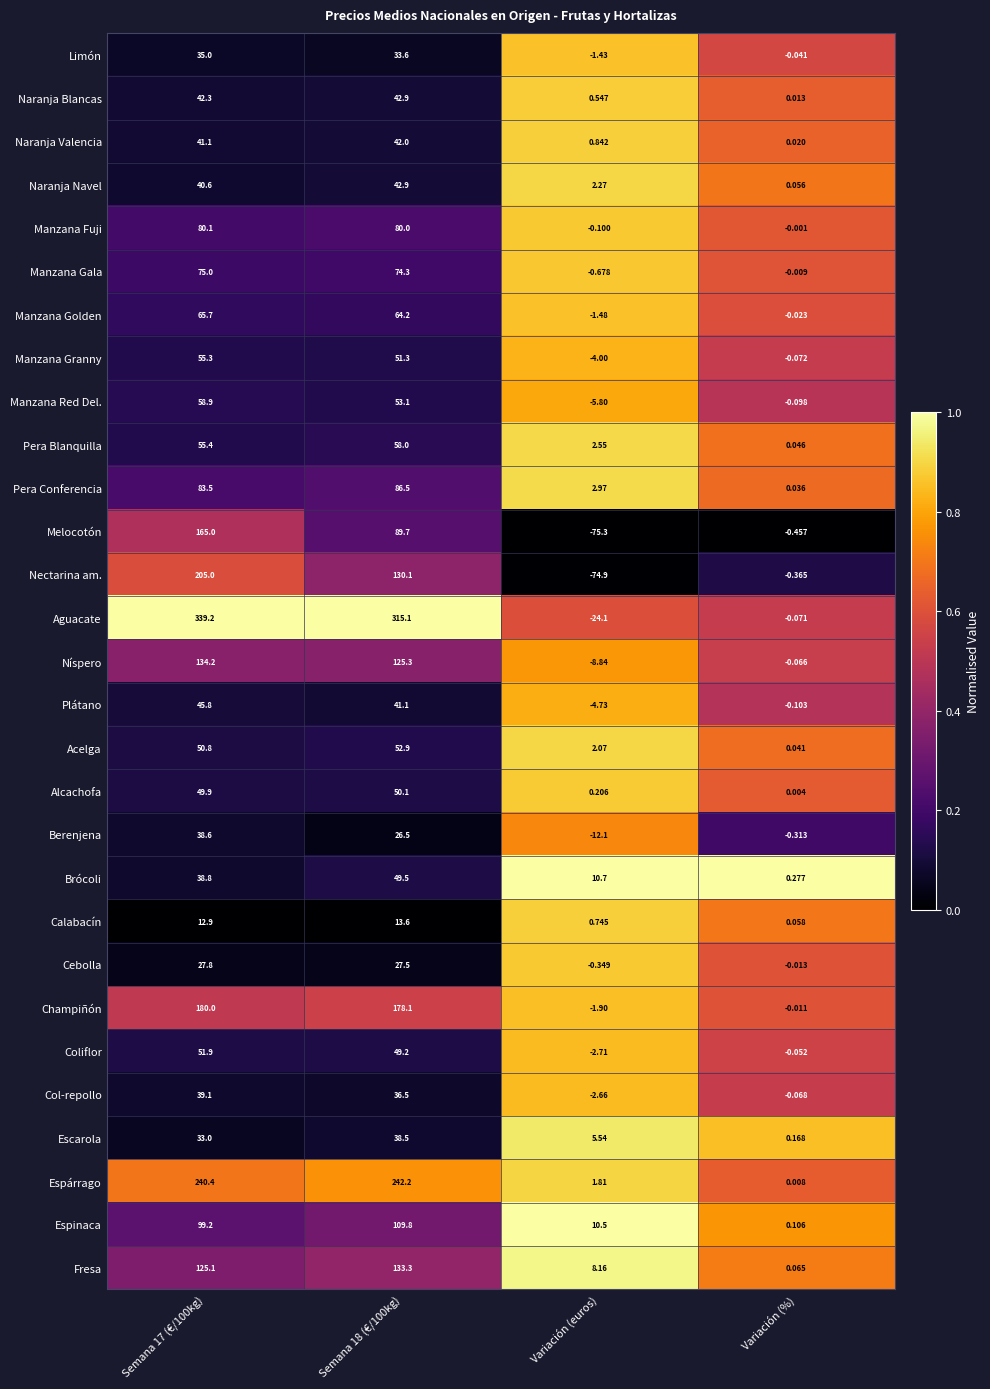

Which series has the largest range (max minus min)?

Aguacate